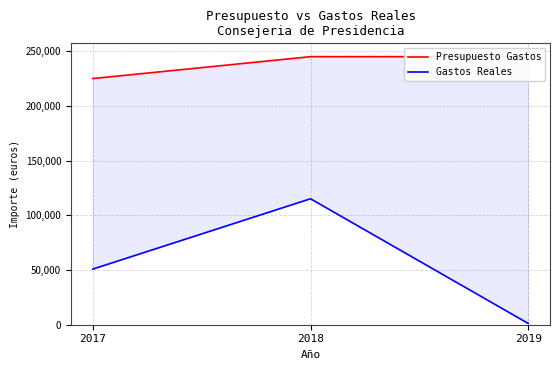

Read the Presupuesto Gastos value at 2018.

245000.0